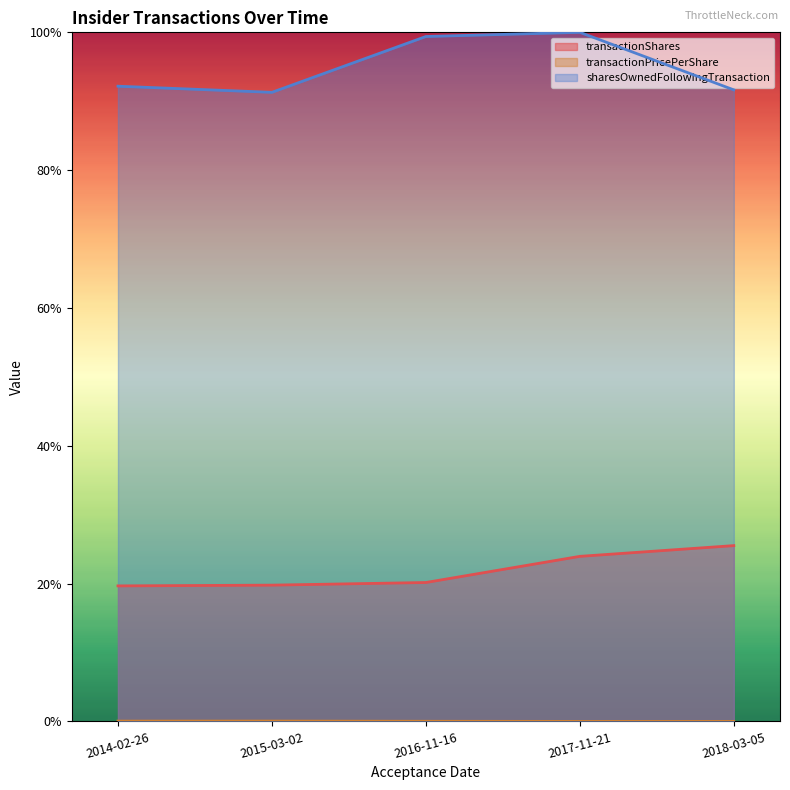

The value of transactionPricePerShare at 2016-11-16 is 0.0. True or false?

False